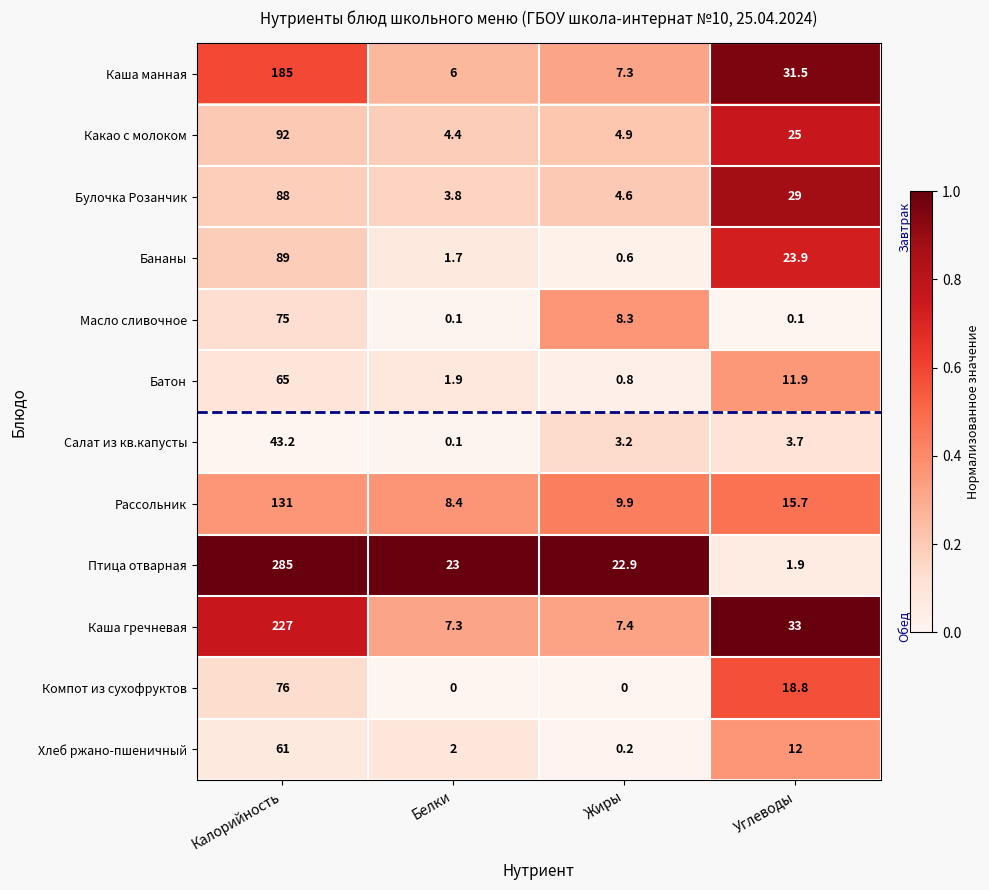

Which series changed the most between Жиры and Углеводы?

Каша гречневая